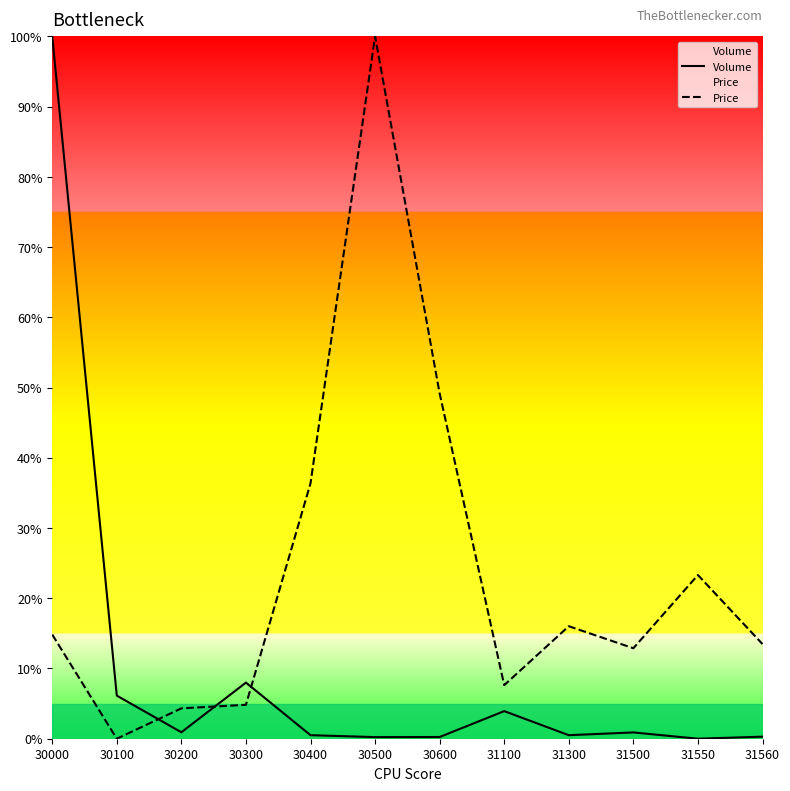

True or false: Price has a value of 13.5 at 31560.

True